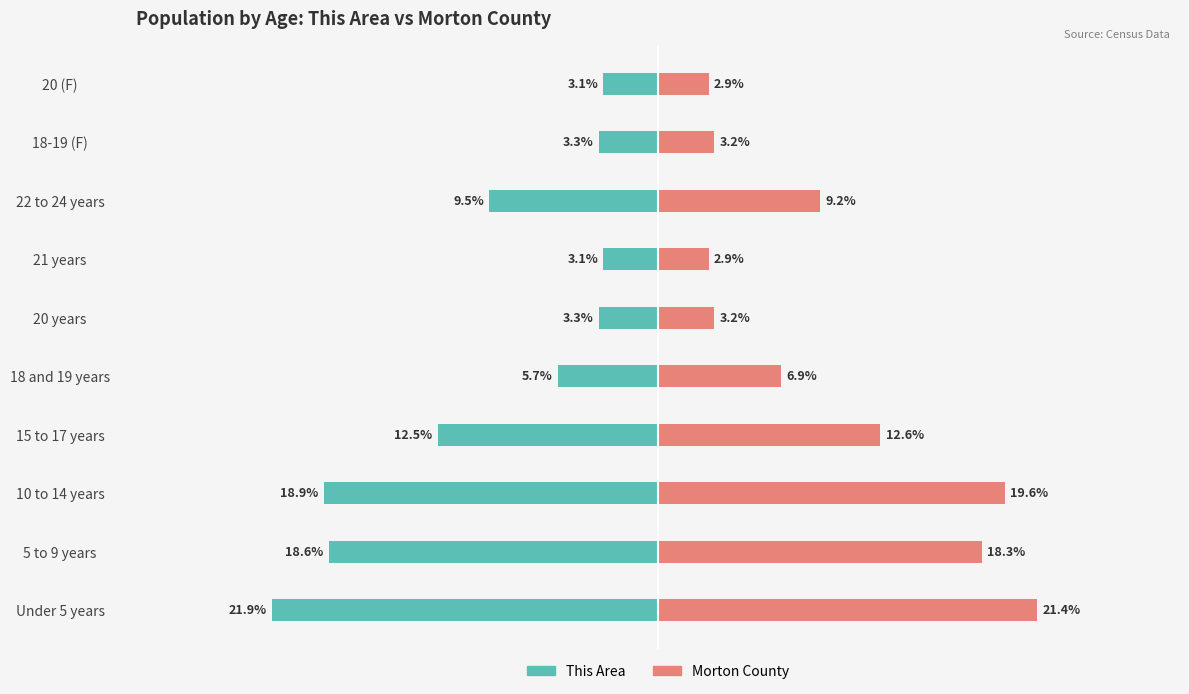

What is the sum of the Morton County values at 21 years and 18 and 19 years?

9.8